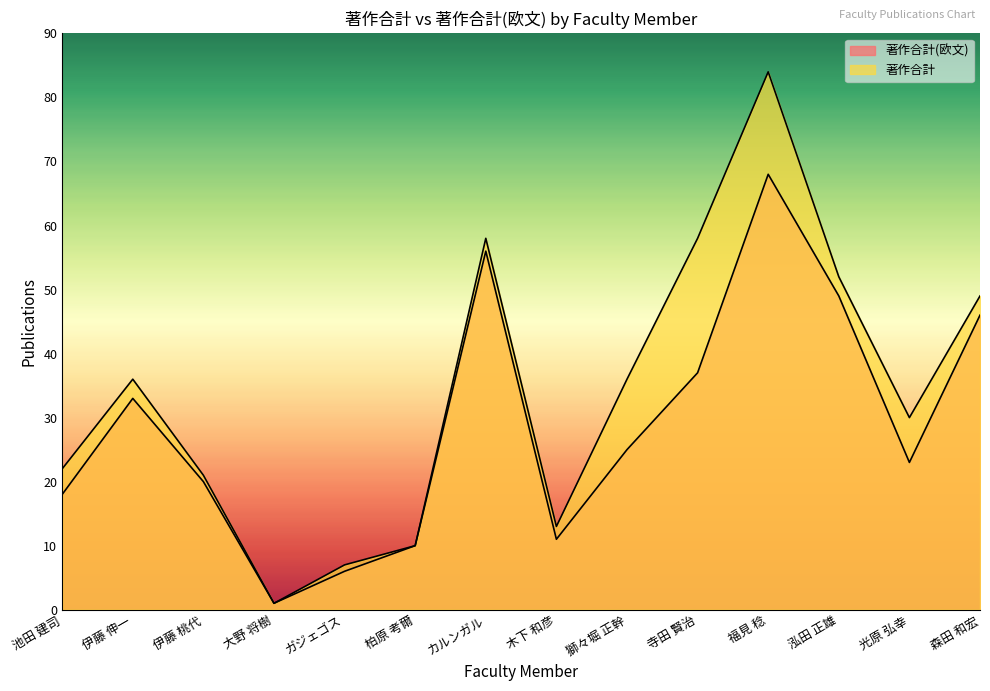

Read the 著作合計 value at 寺田 賢治.

58